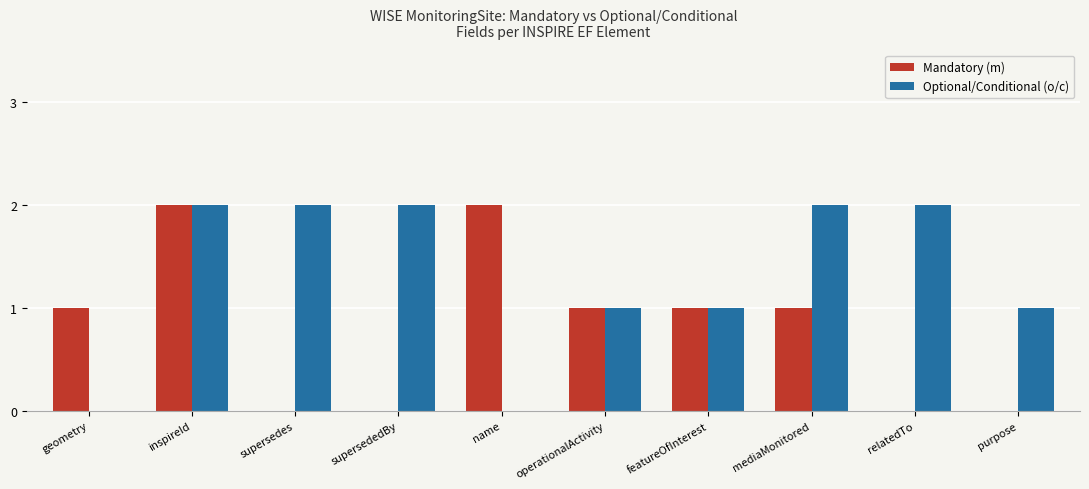

Reading left to right, what are all the values shown in this chart?

Mandatory (m): 1	2	0	0	2	1	1	1	0	0
Optional/Conditional (o/c): 0	2	2	2	0	1	1	2	2	1